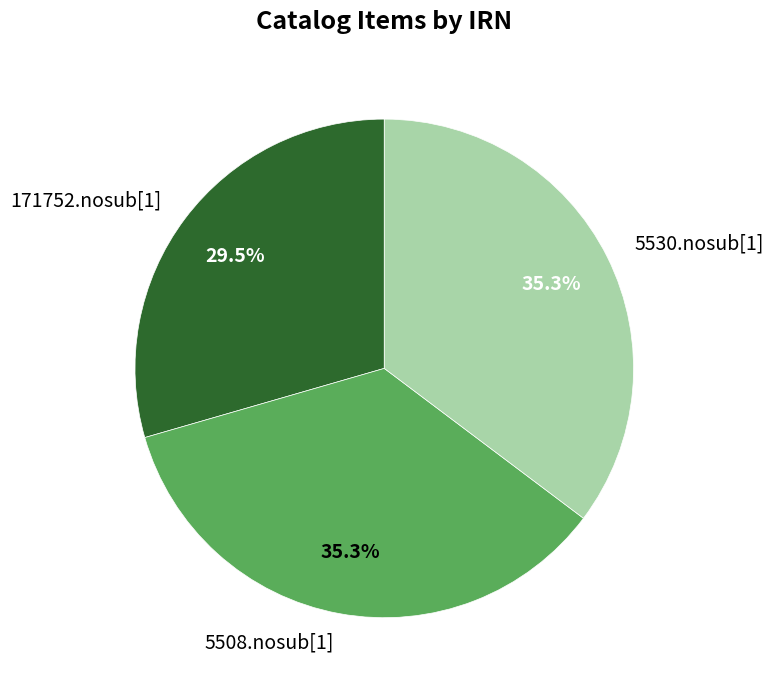

What is the smallest slice in the pie chart?

171752.nosub[1]